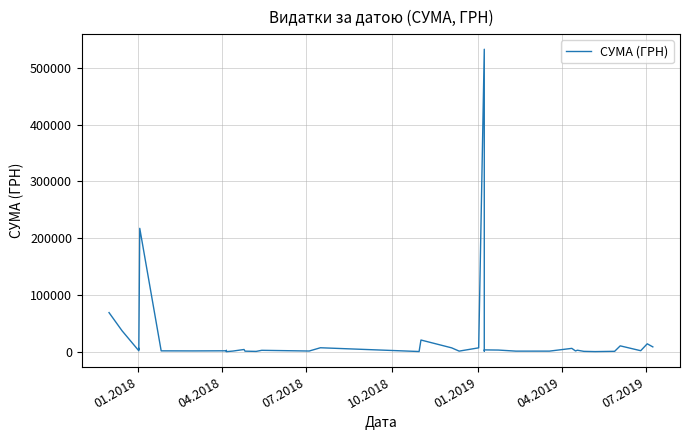

What is the difference between the maximum and minimum values?

532657.7